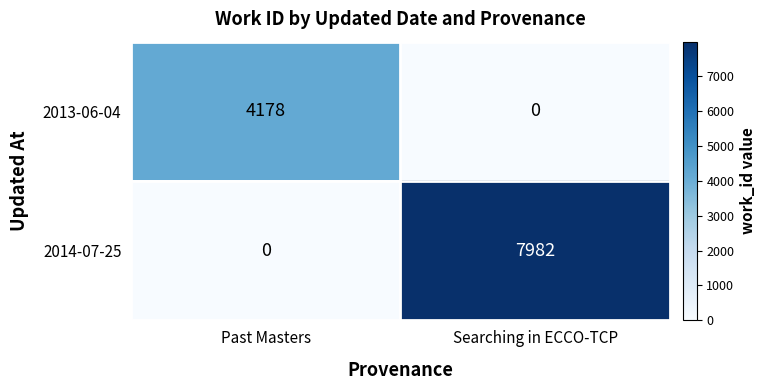

What is the maximum value for 2014-07-25?

7982